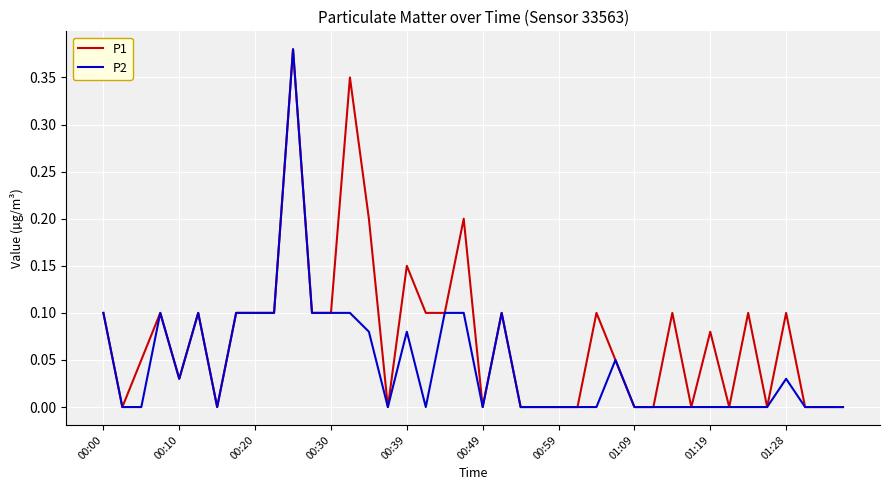

Rank the series by their average value, from highest to lowest.

P1, P2